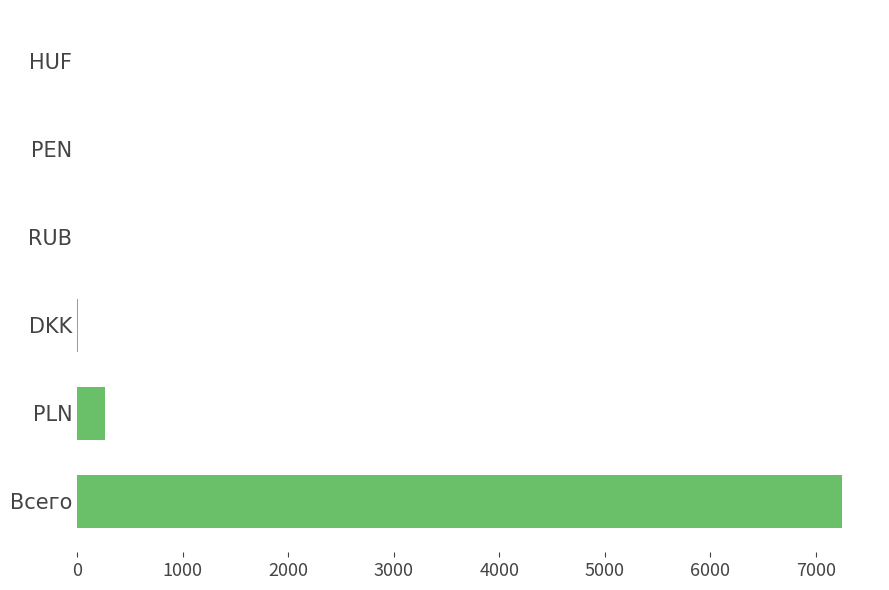

Between PLN and Всего, which is larger?

Всего